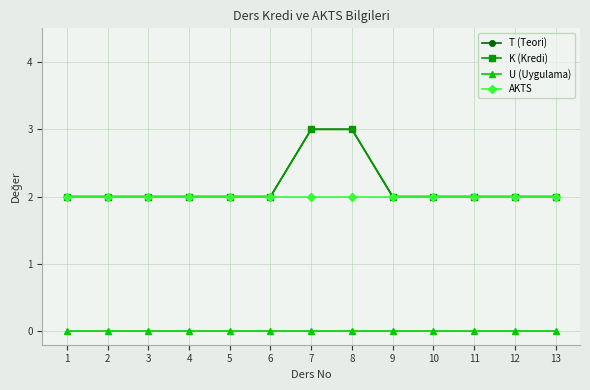

True or false: AKTS and U (Uygulama) cross at least once.

False